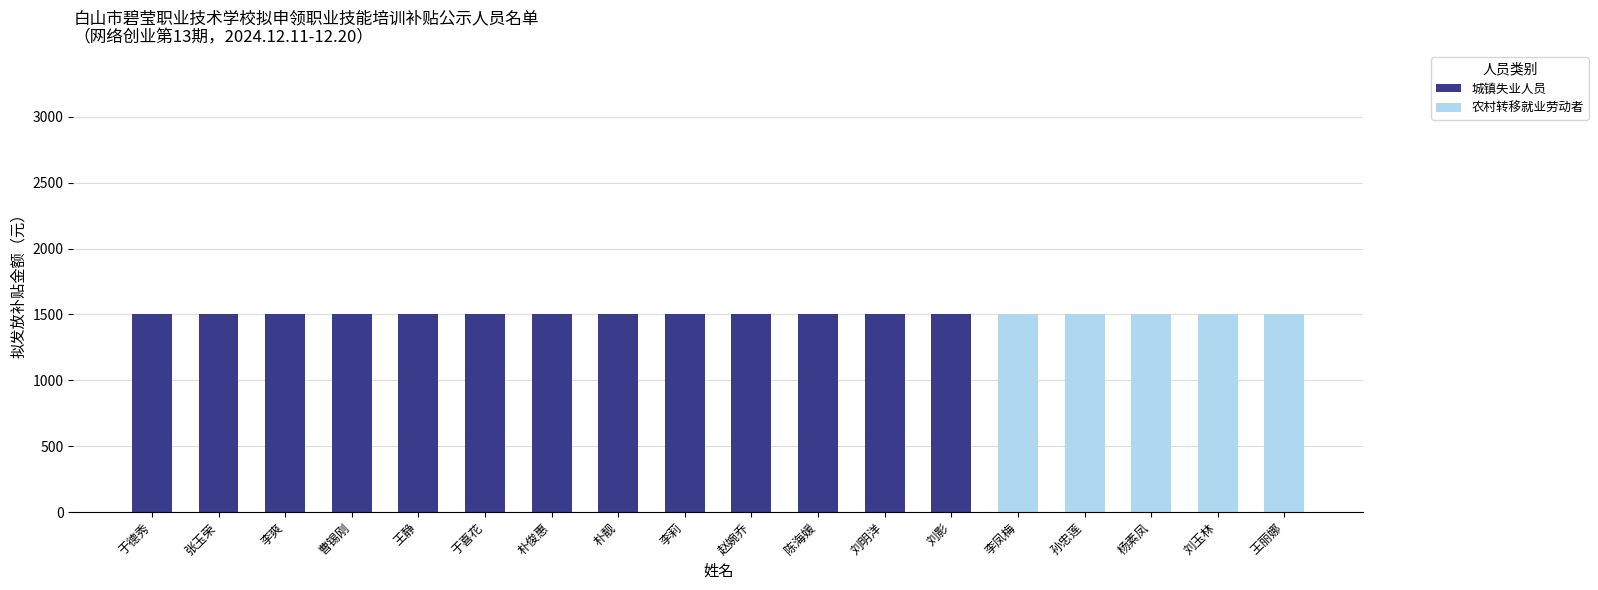

The value of 城镇失业人员 at 于德秀 is 1993. True or false?

False